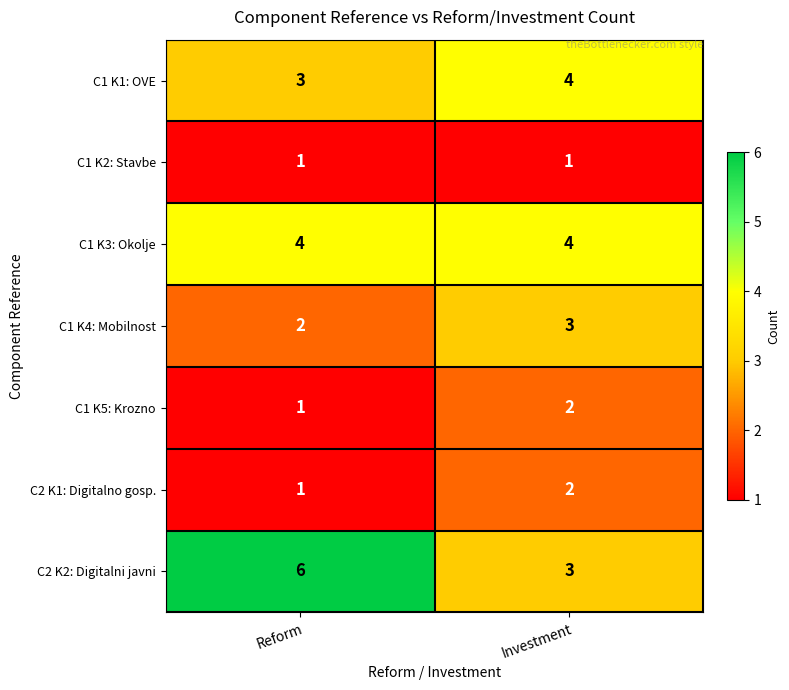

Reading right to left, transcribe all the data shown in this chart.

C1 K1: OVE: Investment=4	Reform=3
C1 K2: Stavbe: Investment=1	Reform=1
C1 K3: Okolje: Investment=4	Reform=4
C1 K4: Mobilnost: Investment=3	Reform=2
C1 K5: Krozno: Investment=2	Reform=1
C2 K1: Digitalno gosp.: Investment=2	Reform=1
C2 K2: Digitalni javni: Investment=3	Reform=6